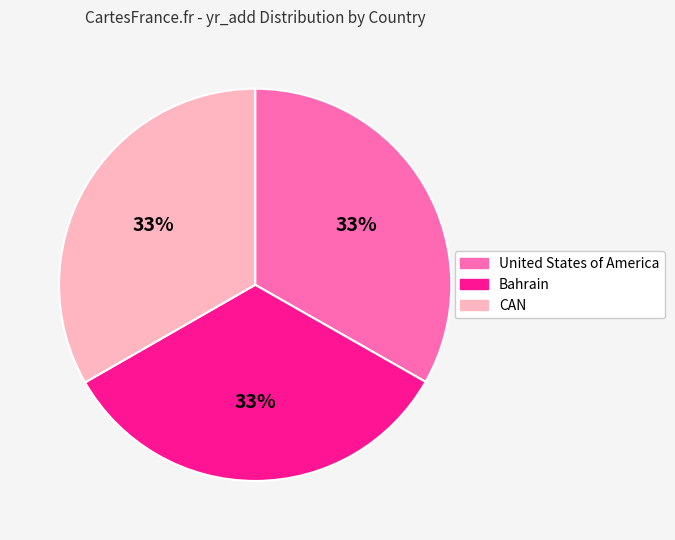

Count the number of slices in the pie.

3